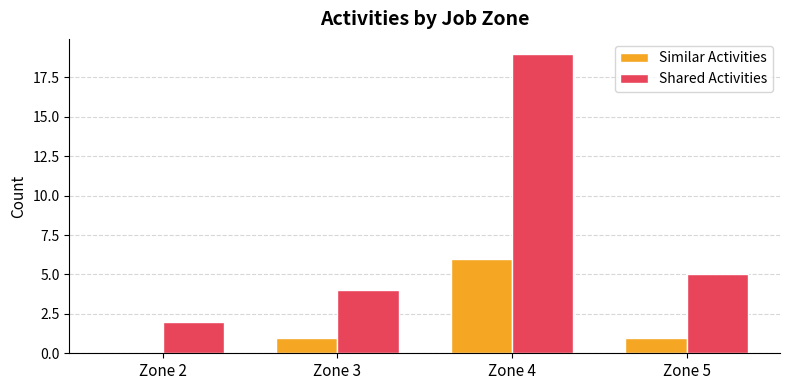

What are all the series names shown in the legend?

Similar Activities, Shared Activities